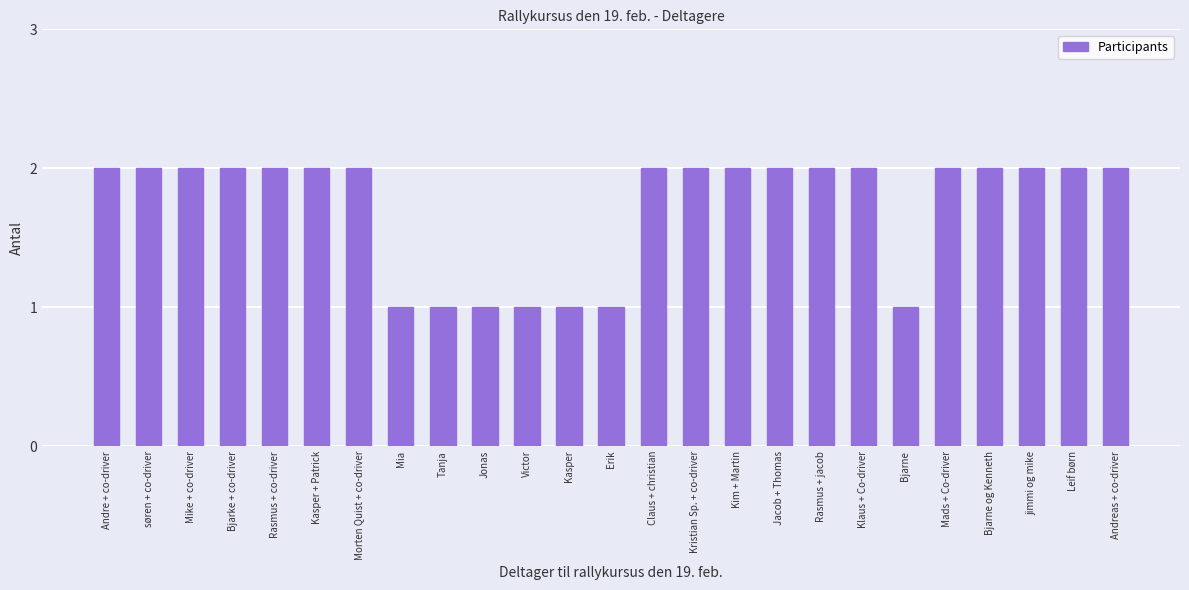

Between Bjarne and Claus + christian, which is larger?

Claus + christian